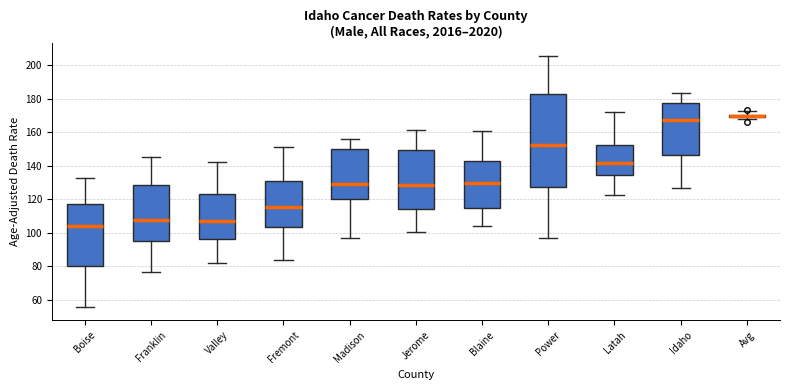

Where is the upper edge of the box for Blaine on the y-axis? The values are not printed on the chart, so give them approximately, as read against the axis.

142